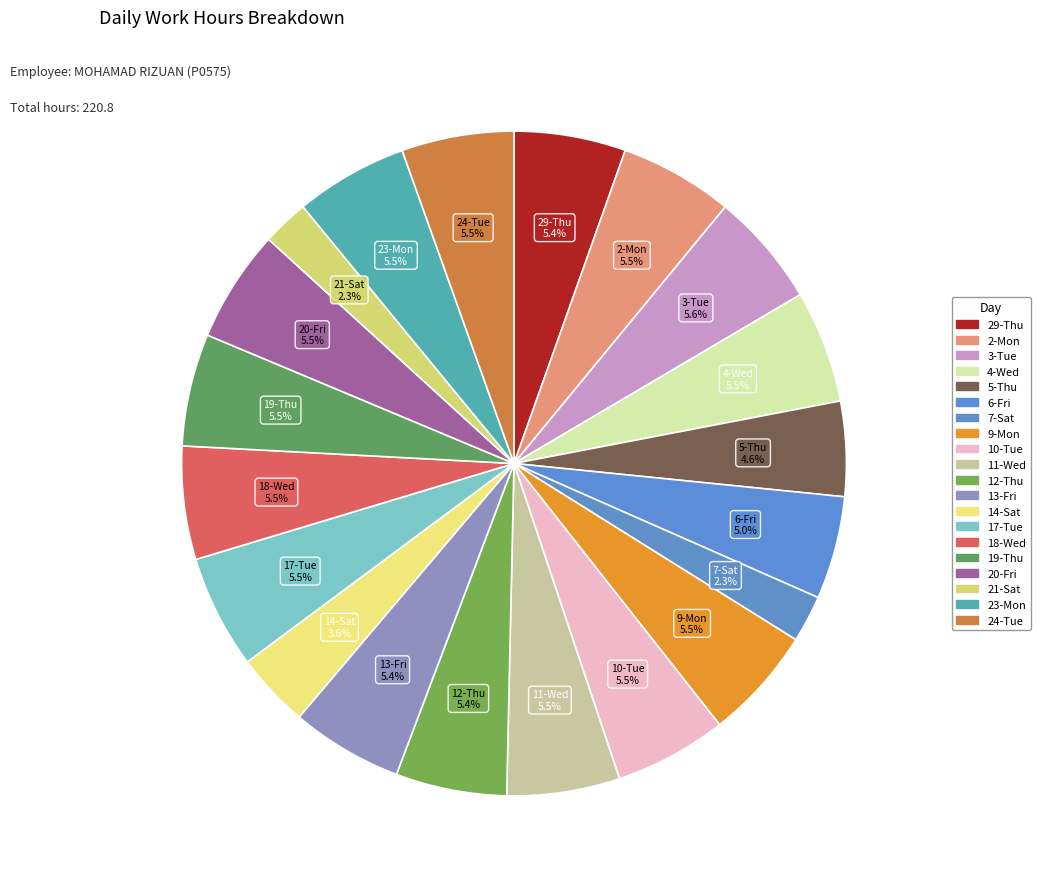

How many segments does this pie chart have?

20